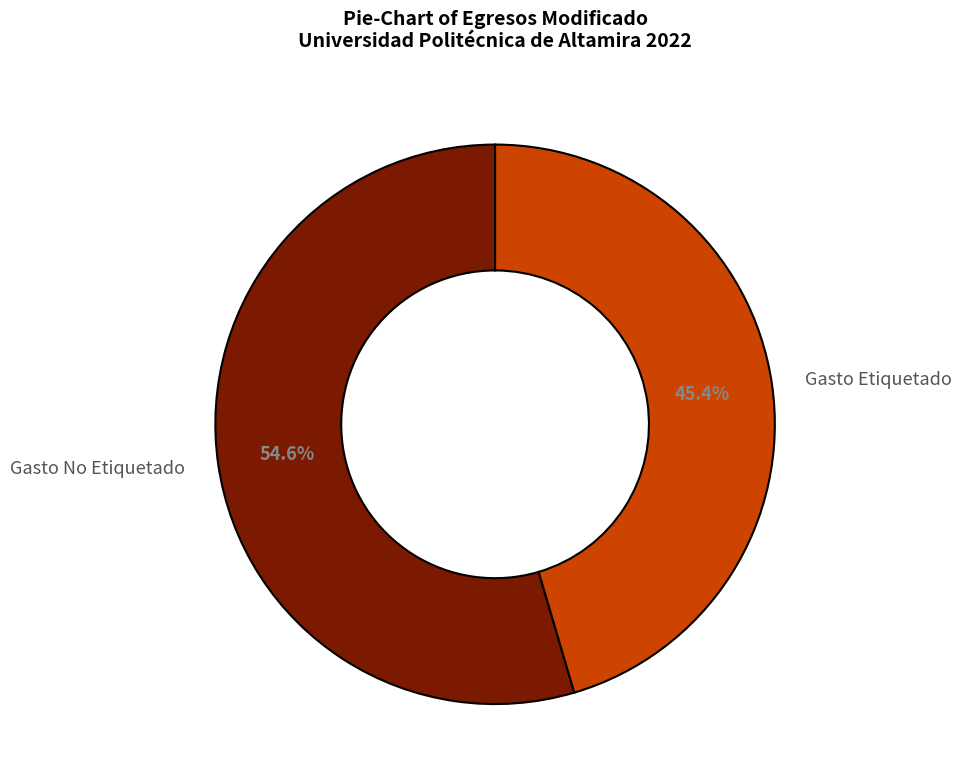

Is it true that Gasto Etiquetado is 45% of the pie?

True